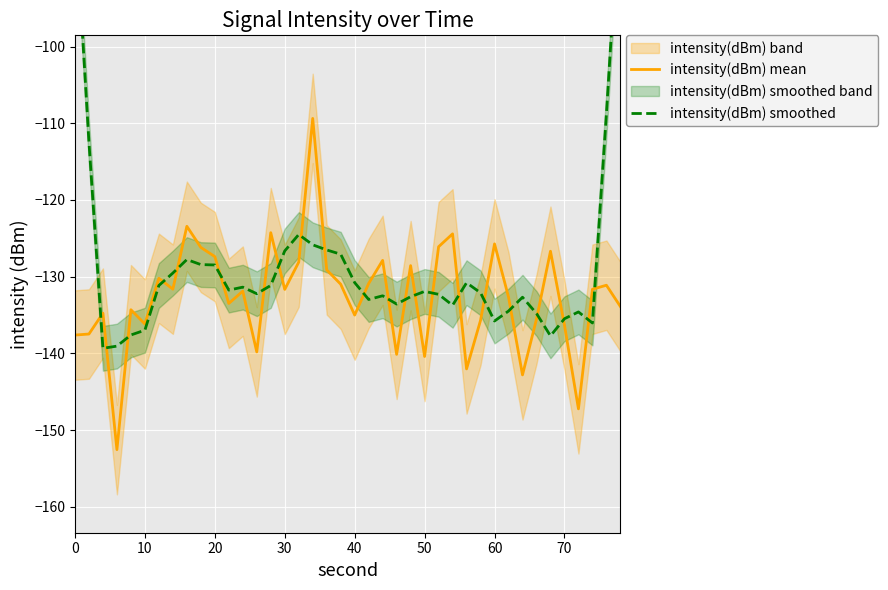

What is the lowest value of the intensity(dBm) mean series?

-152.5